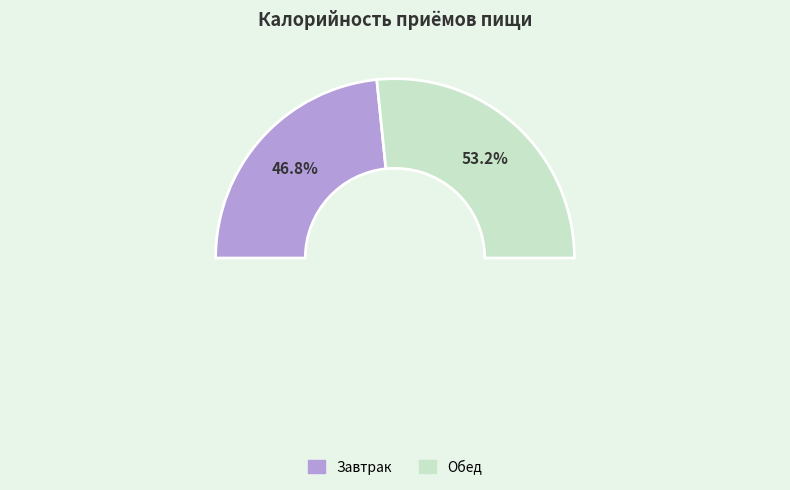

Which category accounts for the majority?

Обед